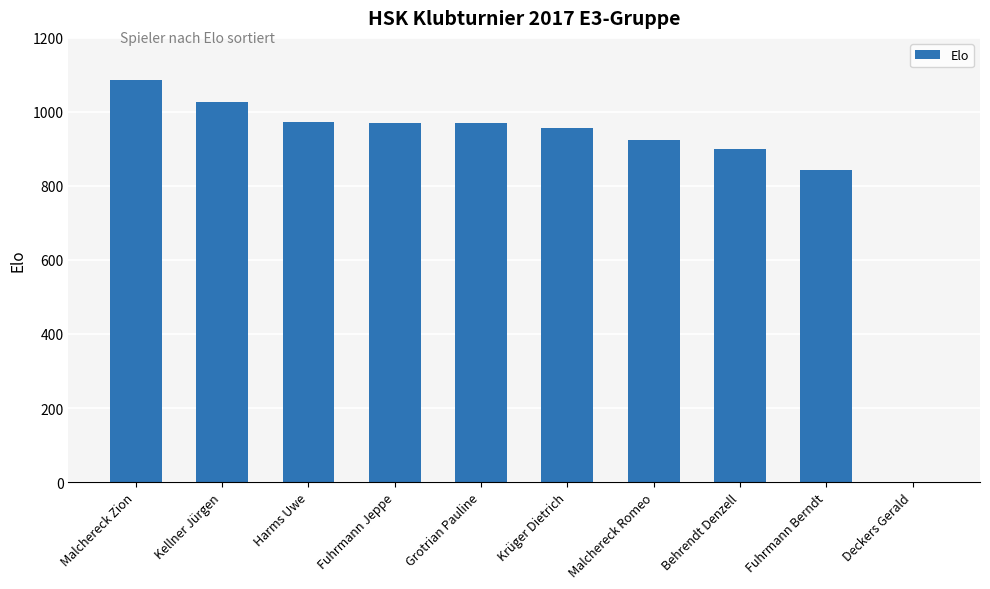

Are the bars grouped side by side (vs. stacked)?

No